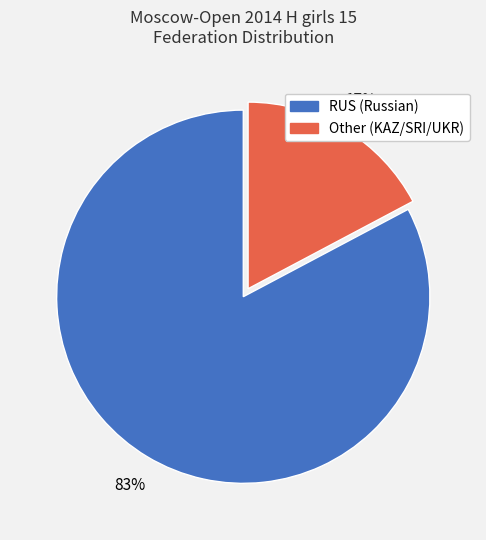

To the nearest percent, what portion does Other represent?

17%